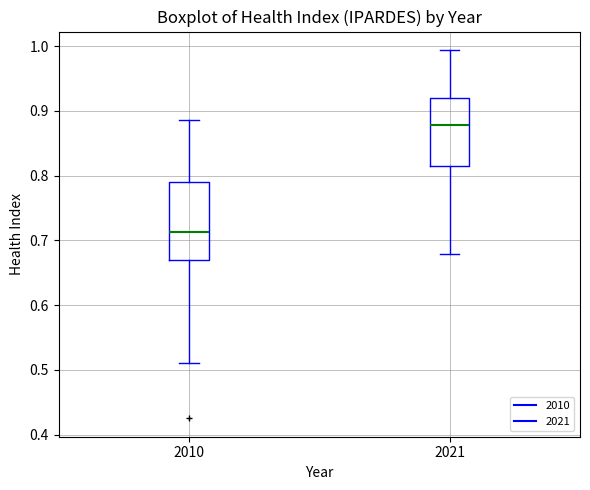

Reading left to right, read every box against the y-axis: the position of its median line, the range the box covers, and the ends of its whiskers. The values are not printed on the chart, so give them approximately, as read against the axis.

2010: median 0.71, box 0.67 to 0.79, whiskers 0.51 to 0.89
2021: median 0.88, box 0.81 to 0.92, whiskers 0.68 to 0.99